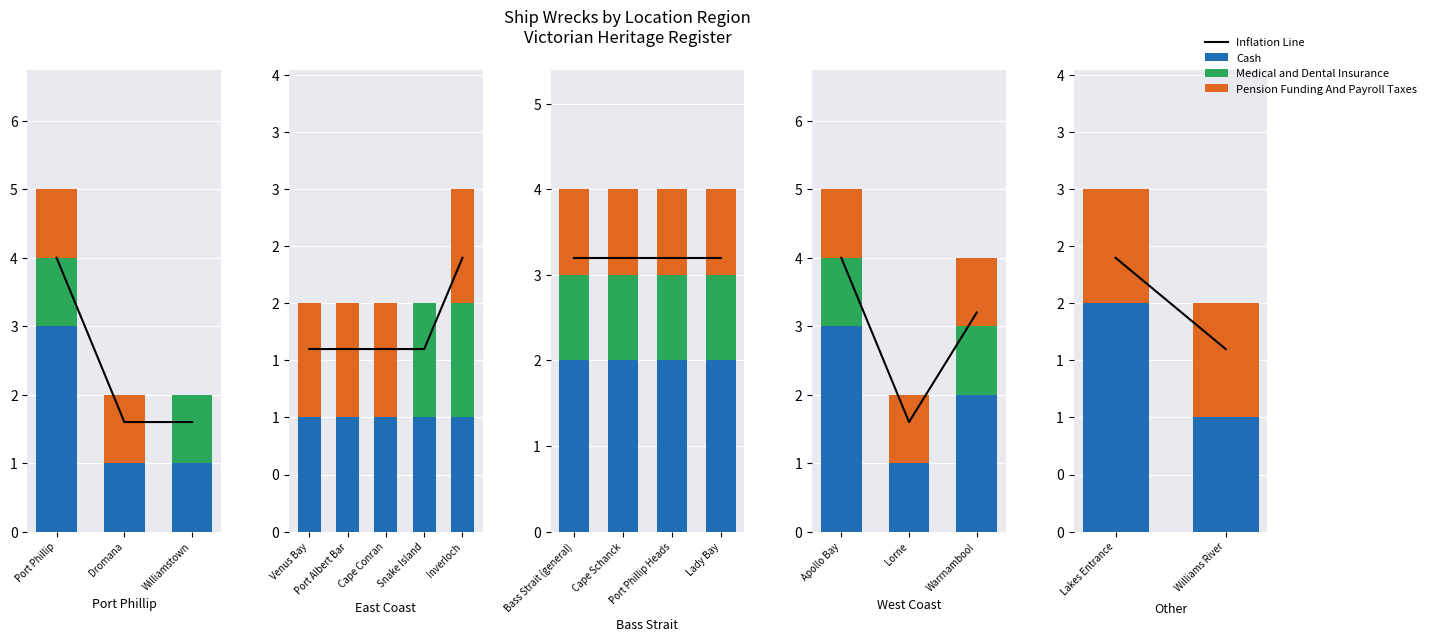

List the series in order of their peak value, lowest first.

Medical and Dental Insurance, Pension Funding And Payroll Taxes, Cash